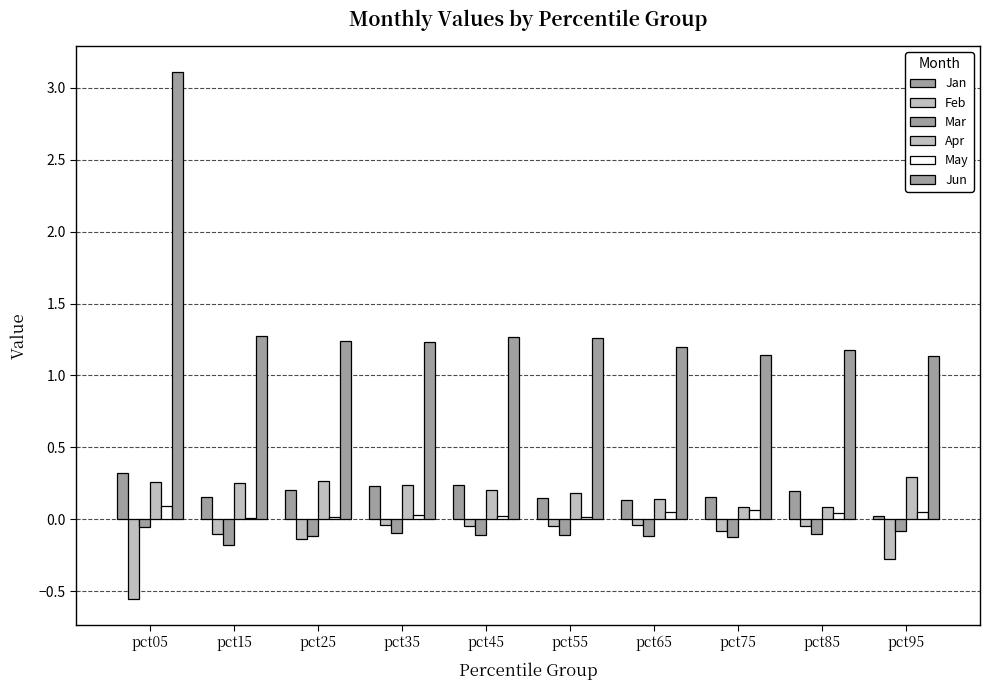

What is the average value of the Jun series?

1.4